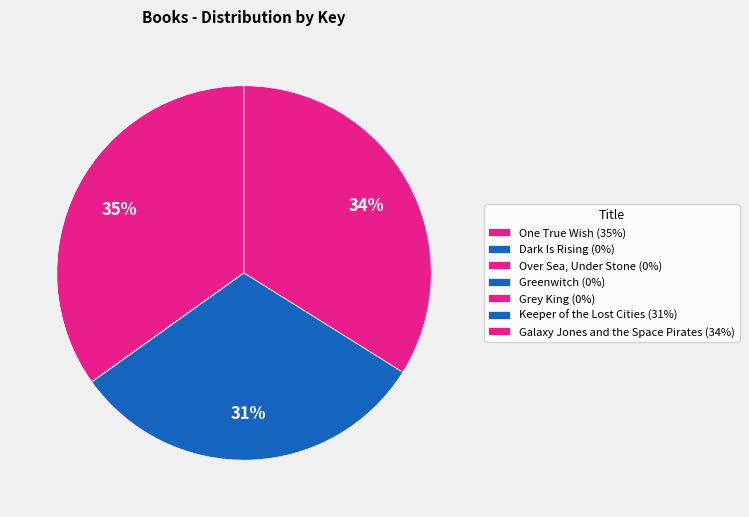

Does Greenwitch account for over 50% of the chart?

No